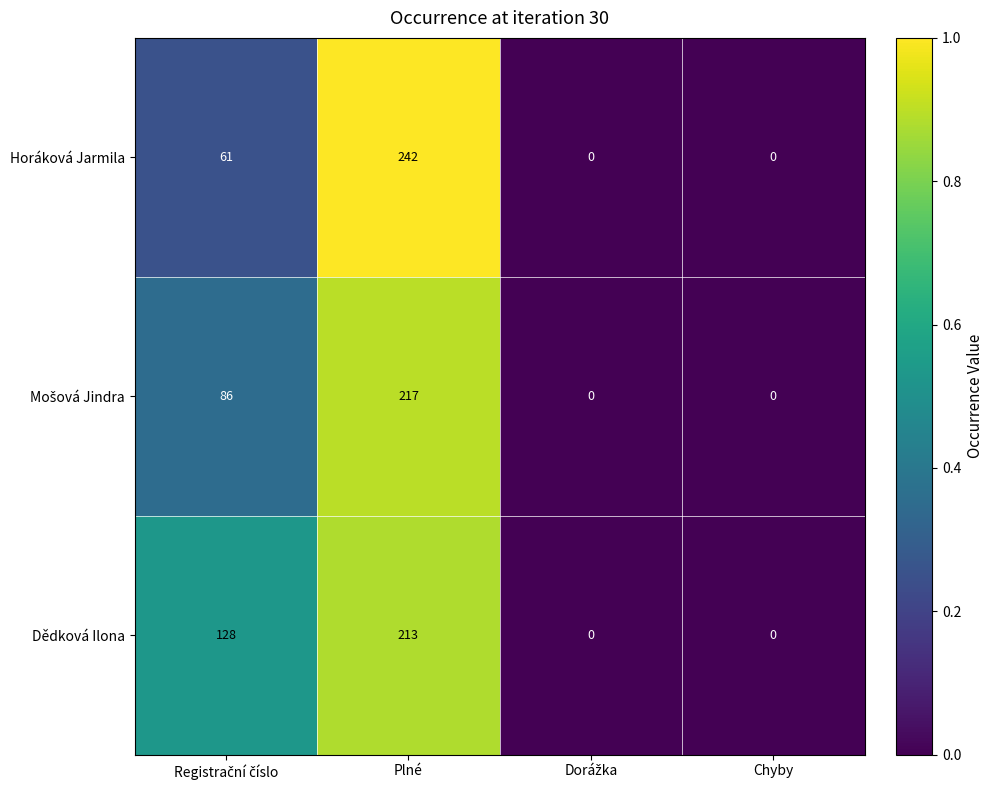

Is it true that Dědková Ilona equals 213 at Plné?

True